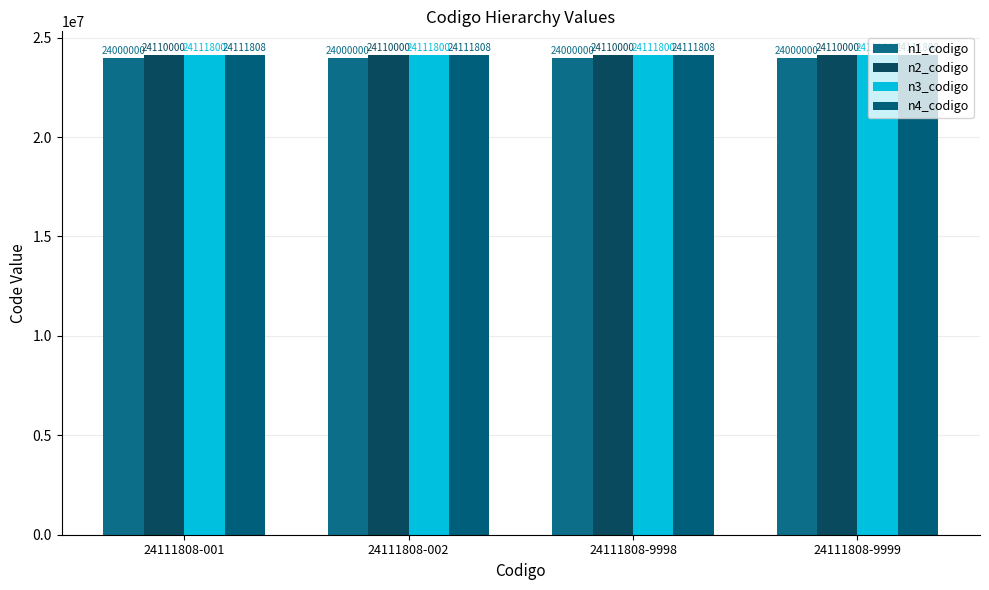

Which series has the largest range (max minus min)?

n1_codigo